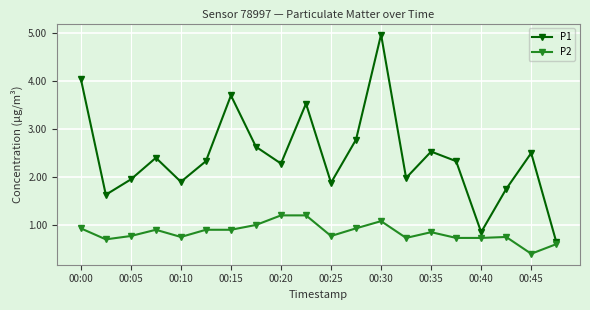

Which series has the largest total across all categories?

P1